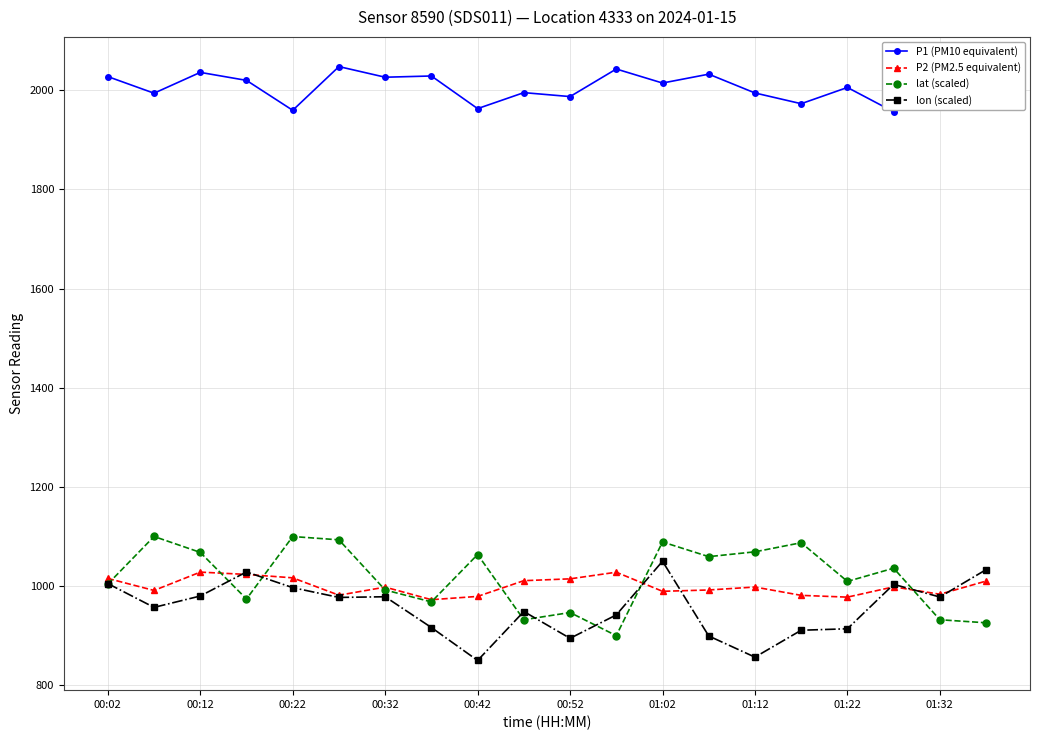

True or false: P2 (PM2.5 equivalent) has more than 2 points higher than both neighbors.

True